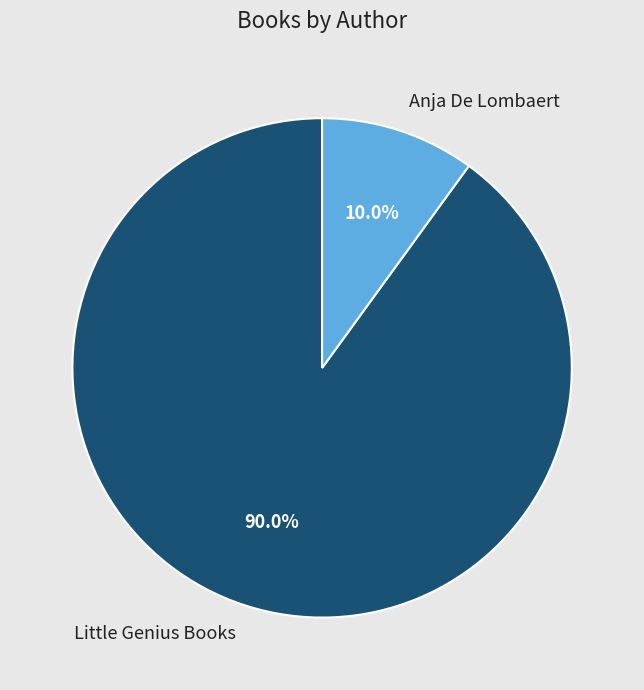

Which category has the smallest portion of the pie?

Anja De Lombaert